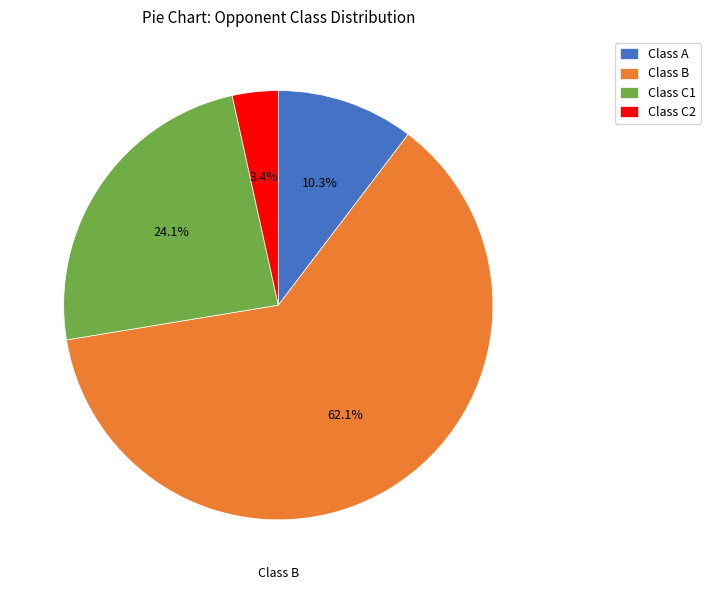

Approximately how many times larger is the value at Class B compared to Class C1?

2.6